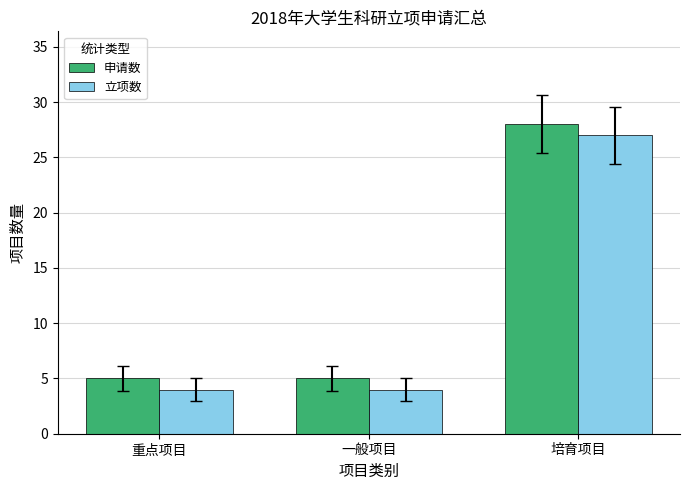

The 申请数 series shows 5 at 一般项目. True or false?

True